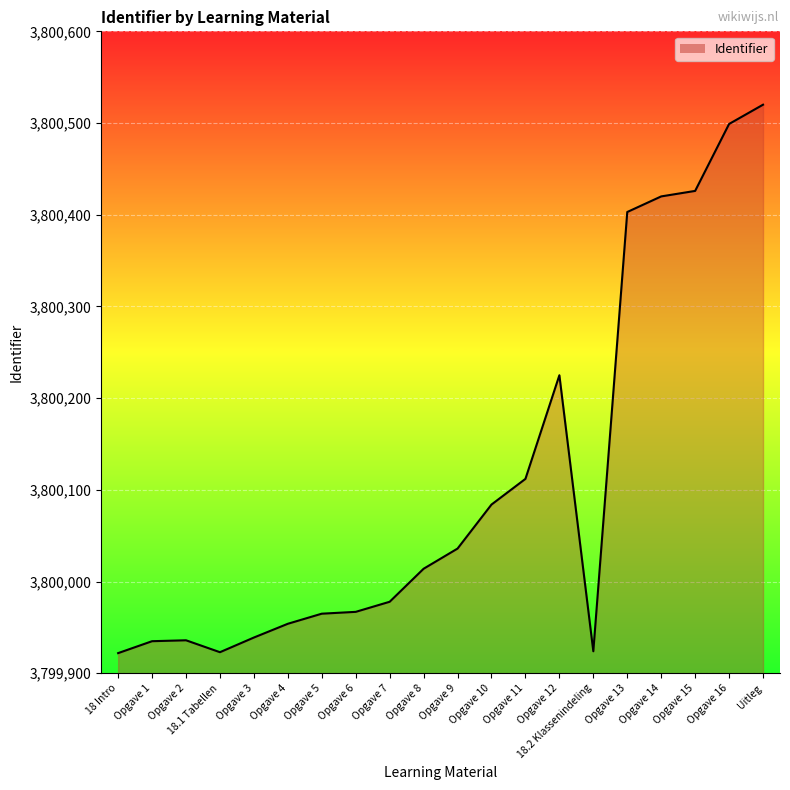

Between Opgave 15 and Opgave 5, which is larger?

Opgave 15